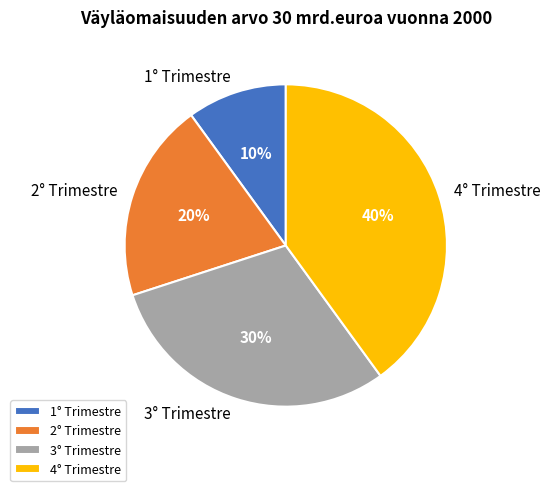

What is the smallest slice in the pie chart?

1° Trimestre